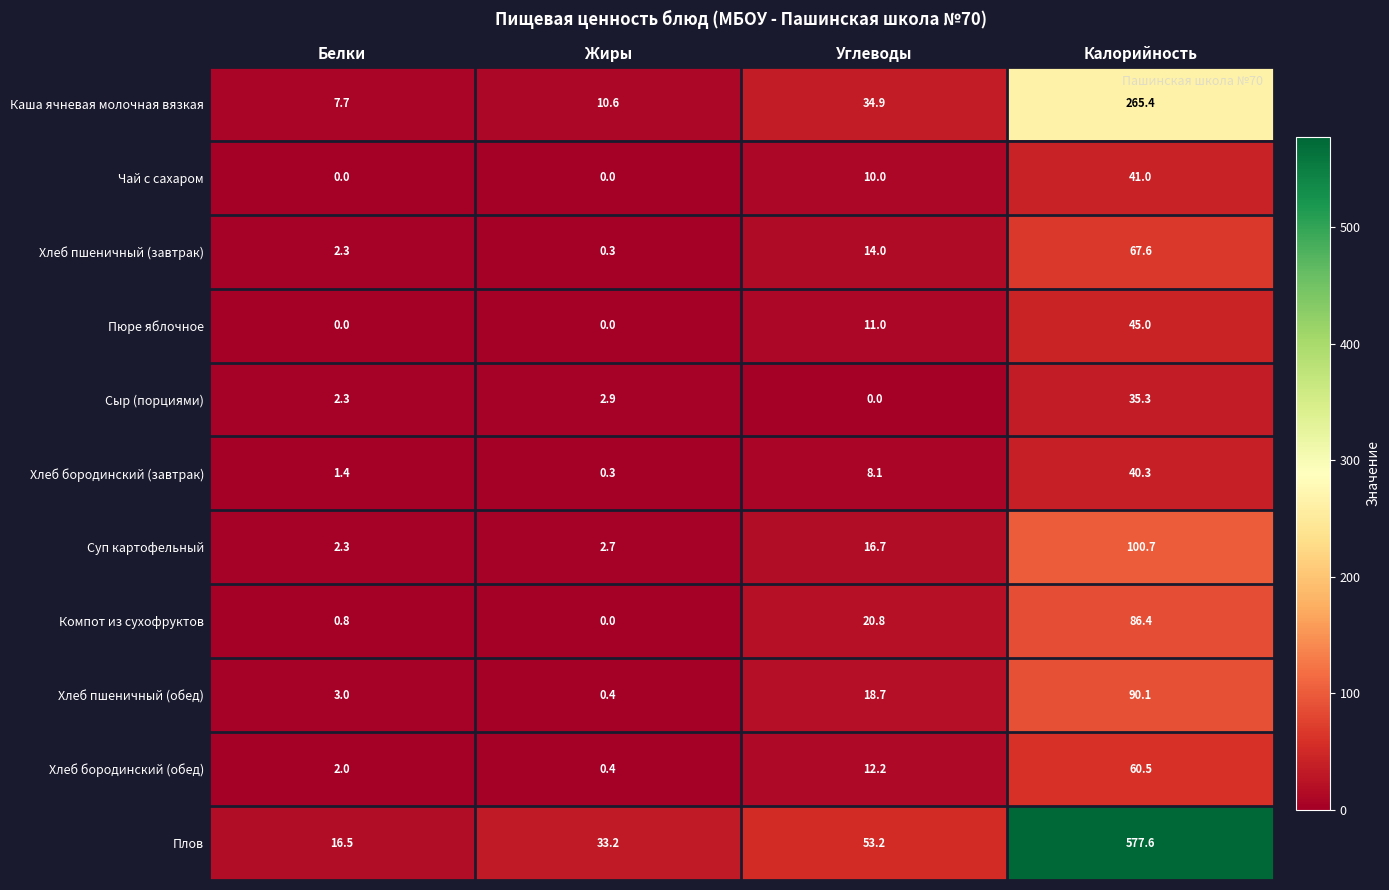

What is the sum of all Плов values?

680.5